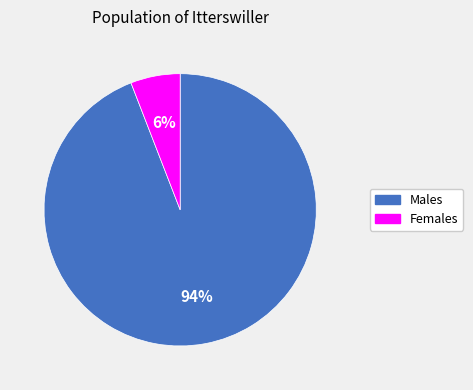

Count the number of slices in the pie.

2